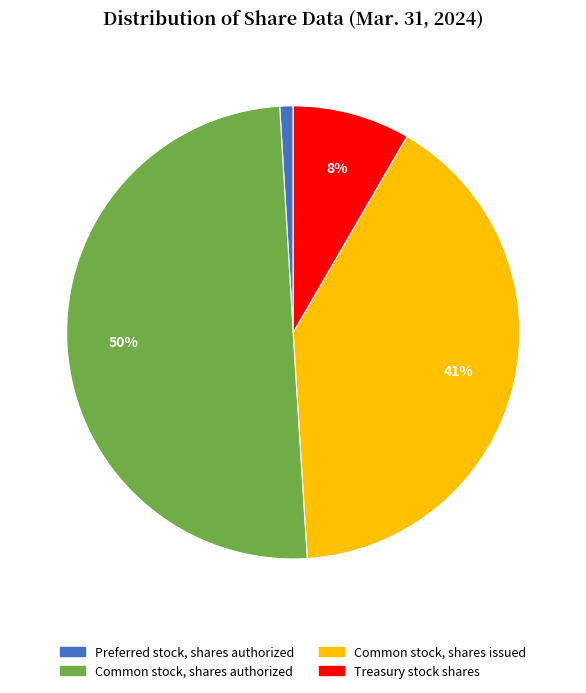

To the nearest percent, what is the average slice percentage?

25%